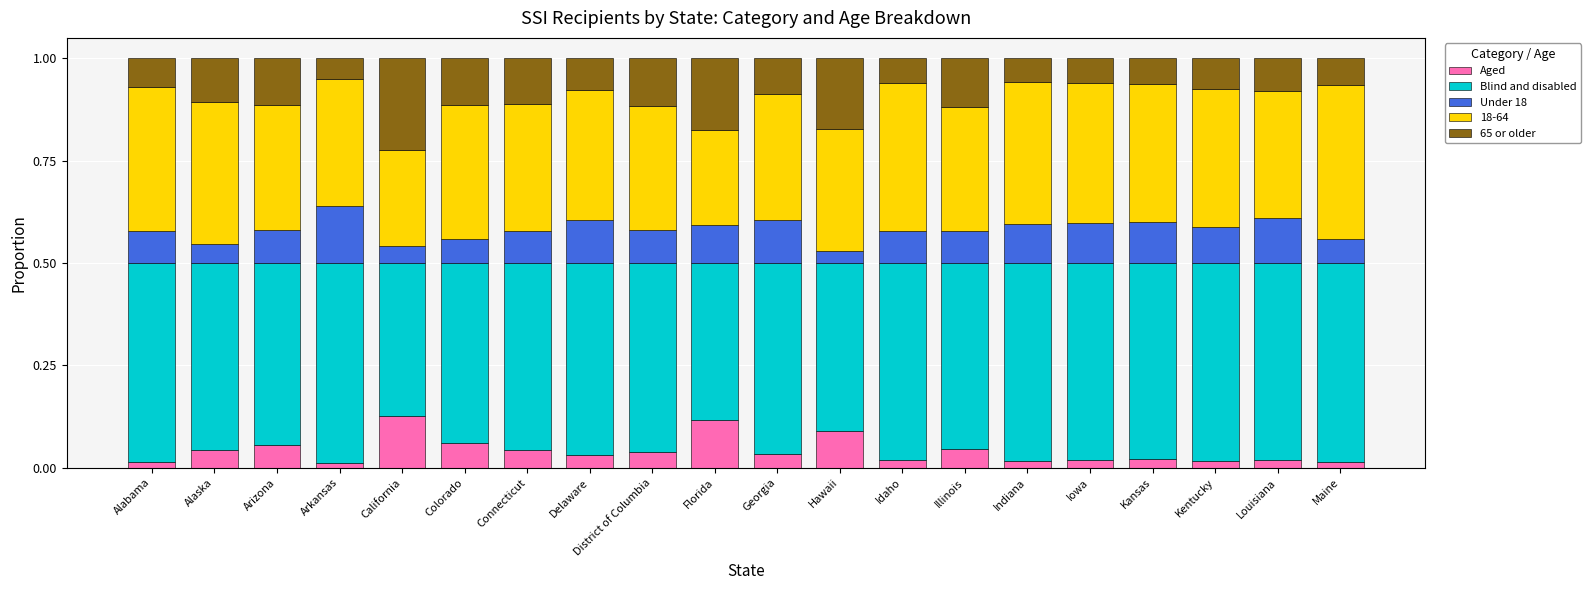

Are the bars horizontal?

No